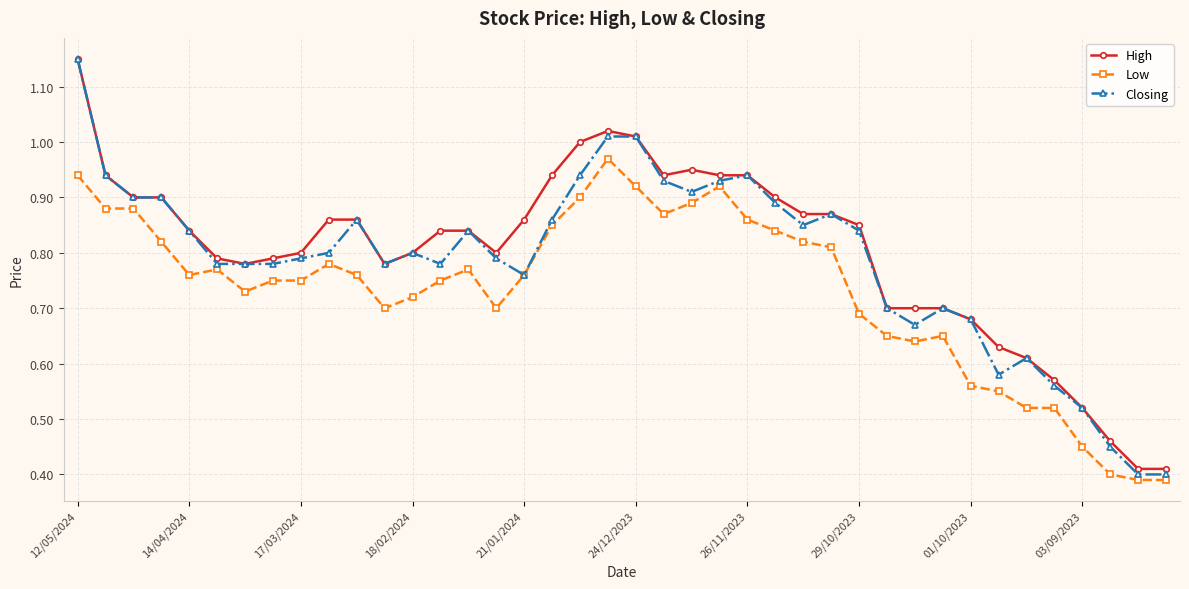

Which series has the widest spread of values?

Closing